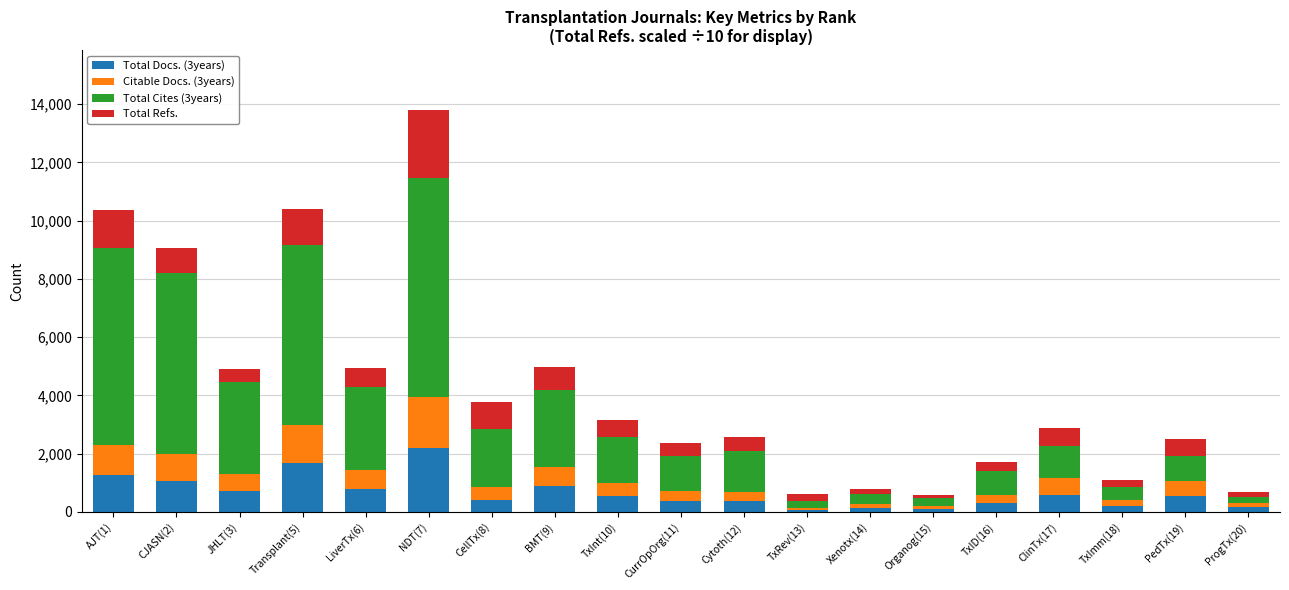

How many distinct data groups are displayed?

4